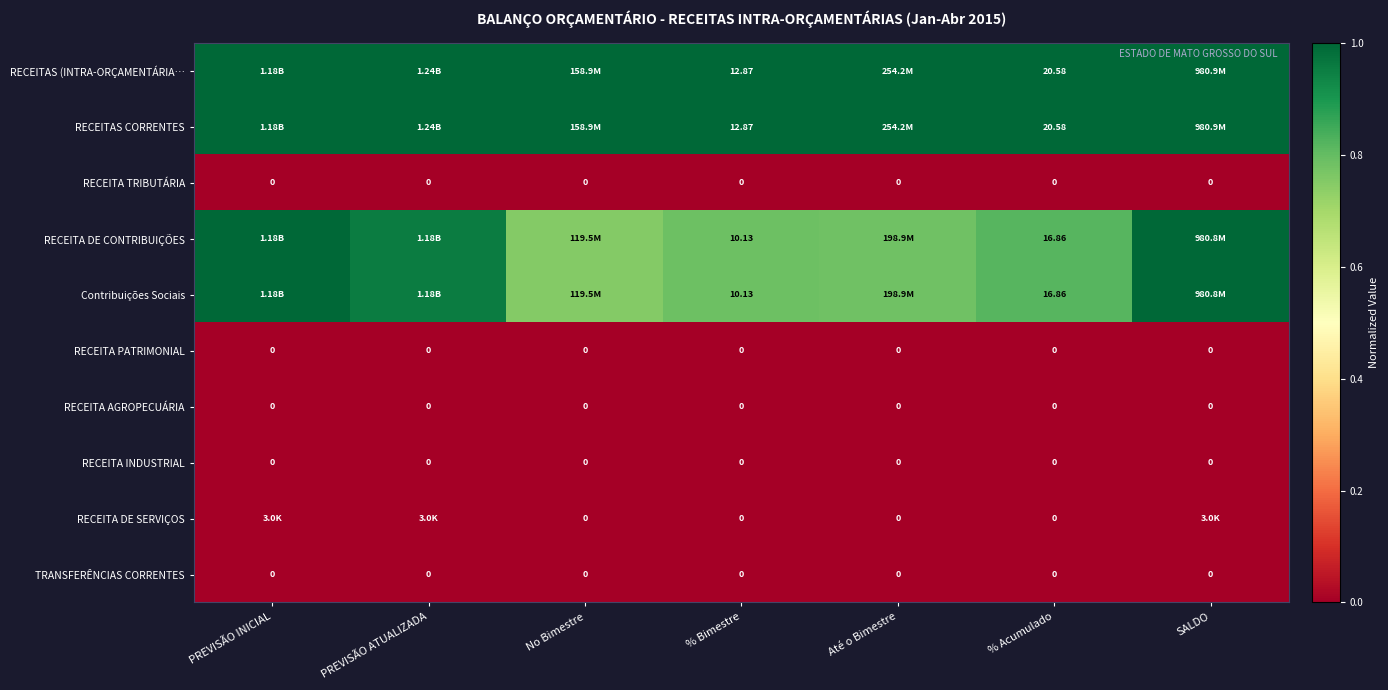

How many categories are shown in the chart?

7